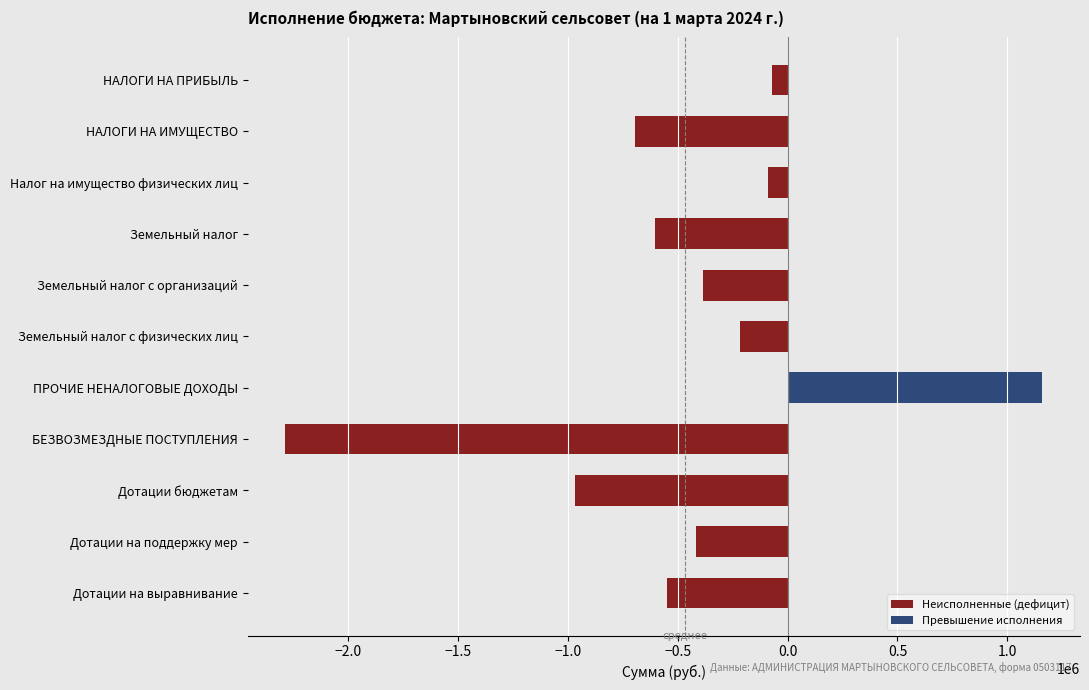

Is it true that the value at НАЛОГИ НА ИМУЩЕСТВО is -1142047.7?

False